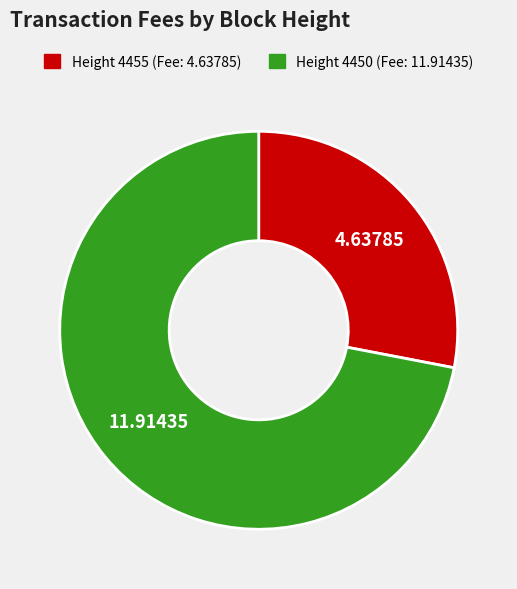

Is there any slice that represents more than half of the pie?

Yes